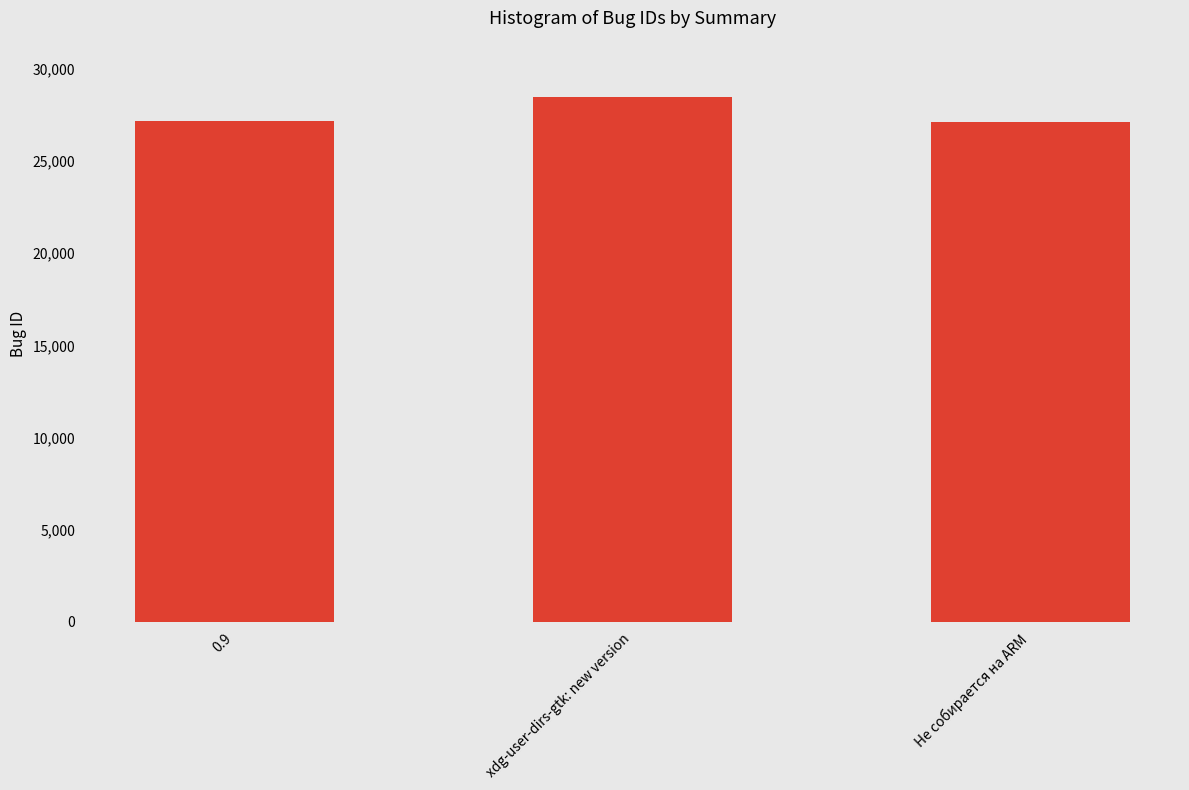

What is the change in value from 0.9 to Не собирается на ARM?

-25